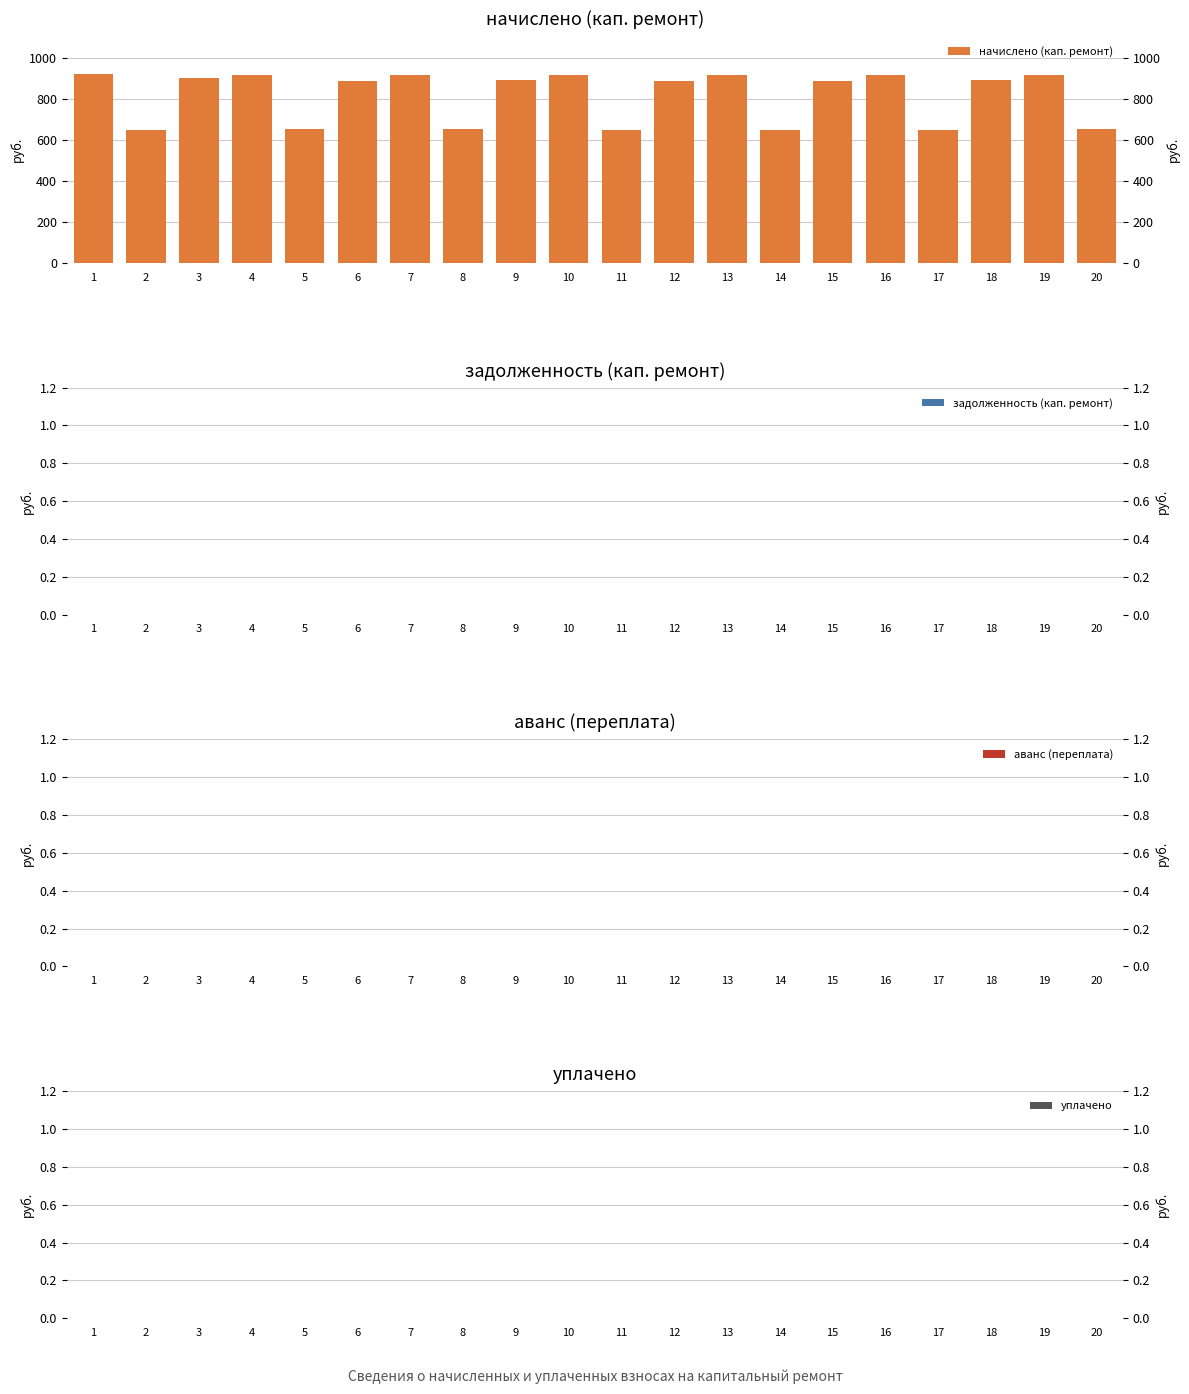

Rank the series at 20 from lowest to highest value.

задолженность (кап. ремонт), аванс (переплата), уплачено, начислено (кап. ремонт)